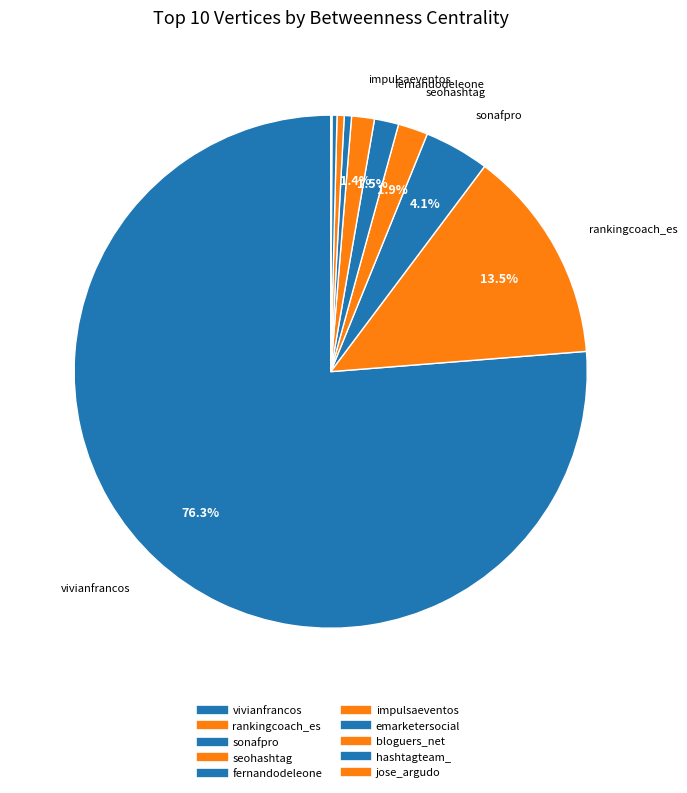

Is it true that seohashtag is 2% of the pie?

True